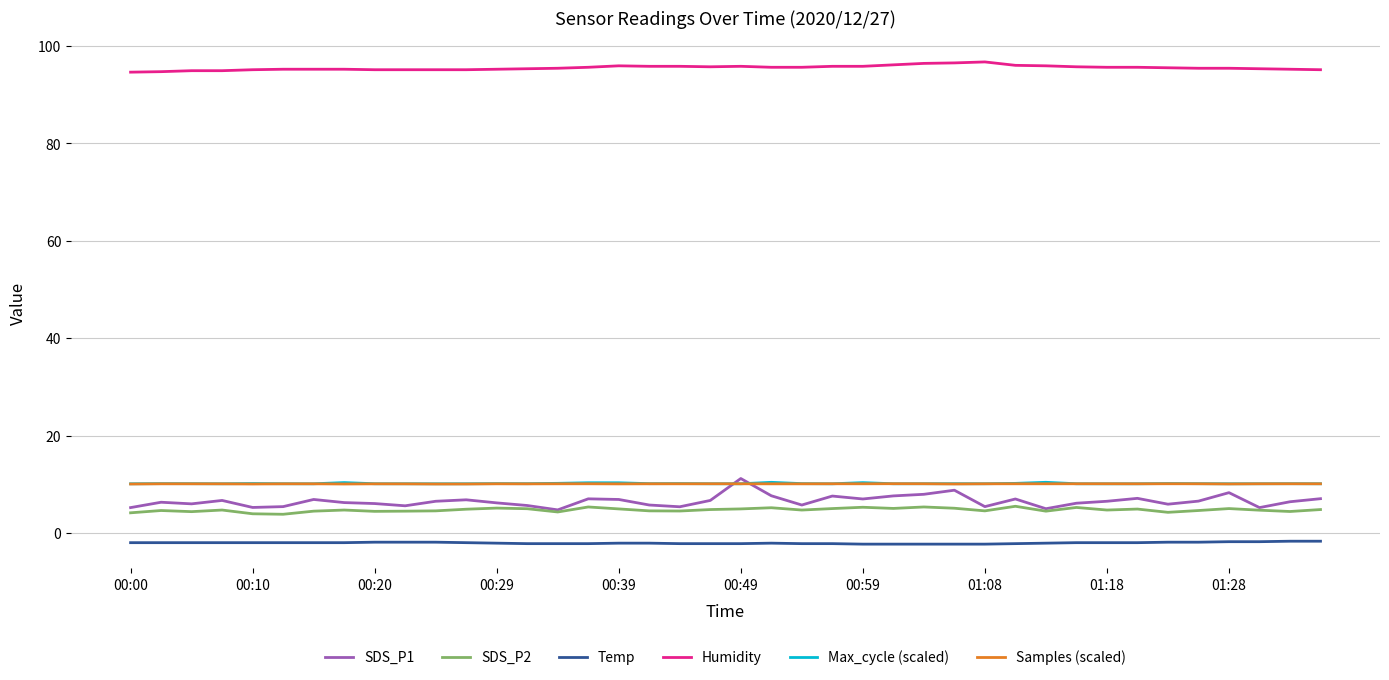

True or false: Max_cycle (scaled) and SDS_P2 cross at least once.

False